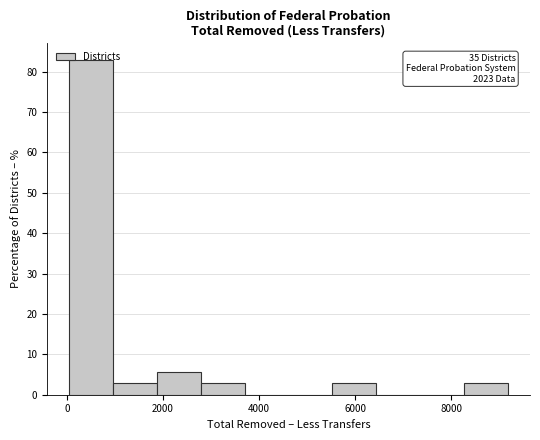

Which range on the x-axis has the tallest bar?

0 to 1000